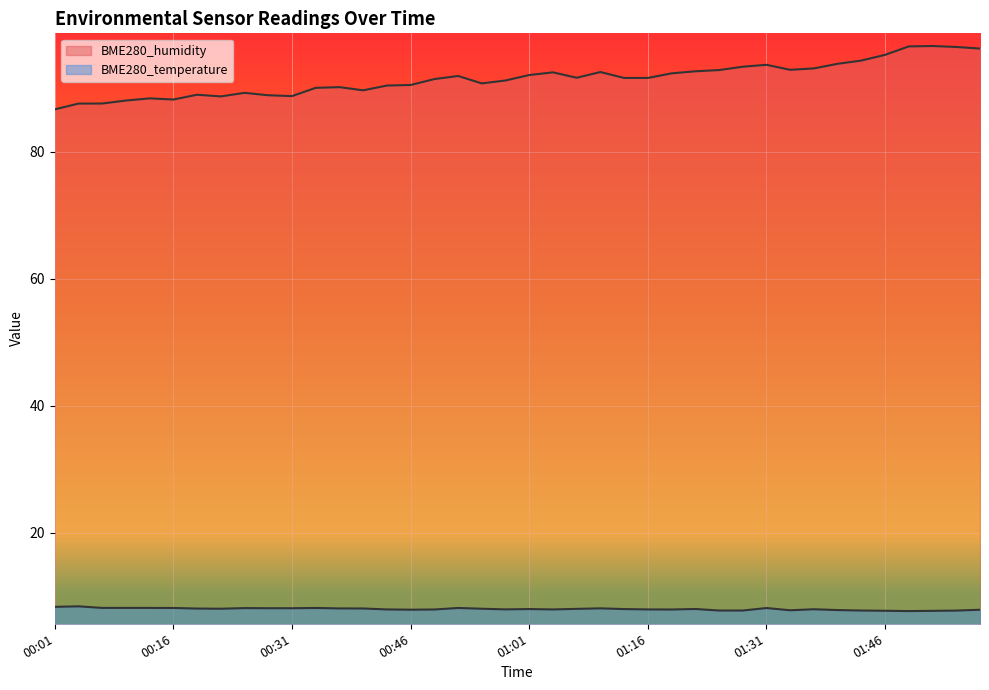

Rank the categories by BME280_humidity value from highest to lowest.

01:53, 01:49, 01:56, 01:59, 01:46, 01:43, 01:40, 01:31, 01:28, 01:37, 01:34, 01:25, 01:22, 01:10, 01:04, 01:19, 01:01, 00:52, 01:07, 01:13, 01:16, 00:49, 00:58, 00:55, 00:46, 00:43, 00:37, 00:34, 00:40, 00:25, 00:19, 00:28, 00:31, 00:22, 00:13, 00:16, 00:10, 00:07, 00:04, 00:01